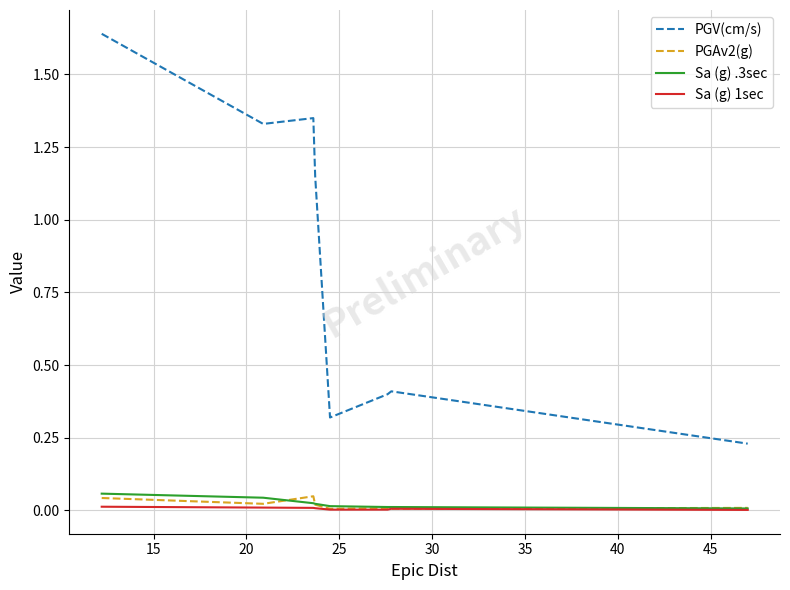

True or false: Sa (g) 1sec and PGV(cm/s) intersect in this chart.

False